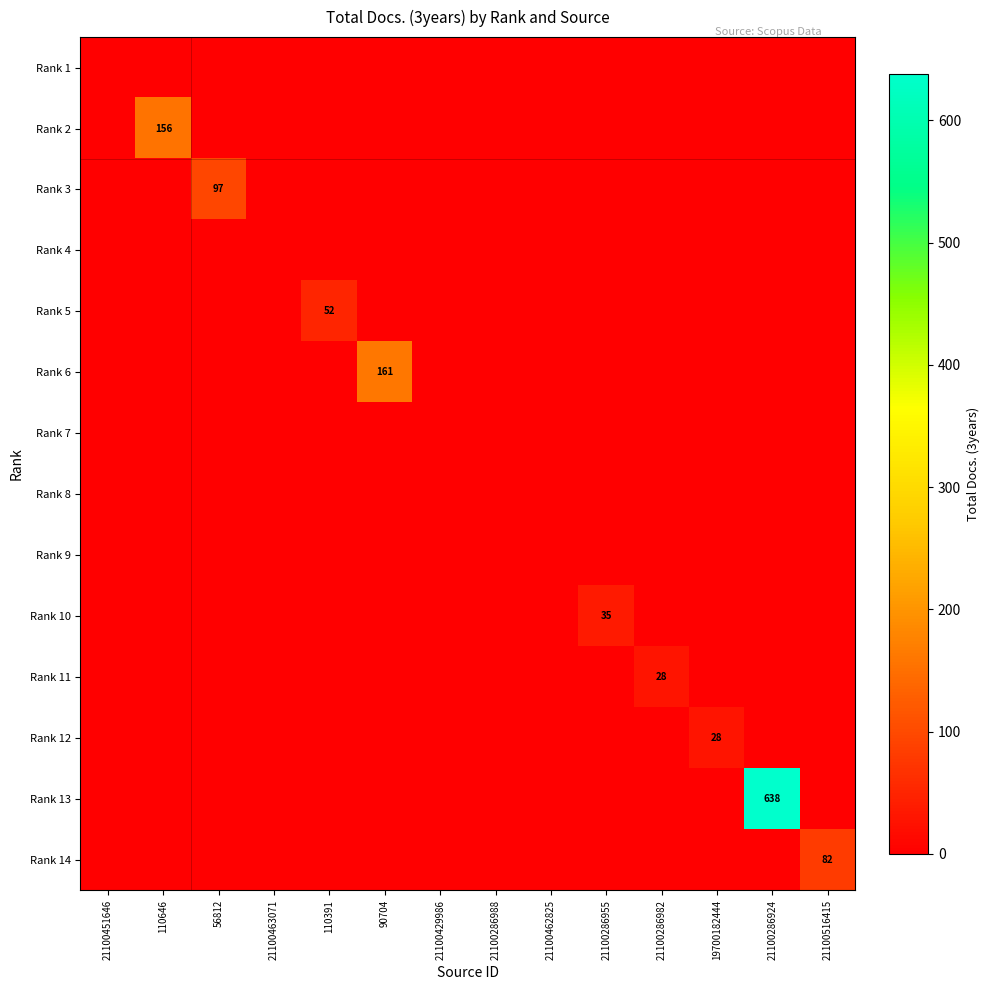

What is the difference between the maximum and second lowest values in the Rank 2 series?

156